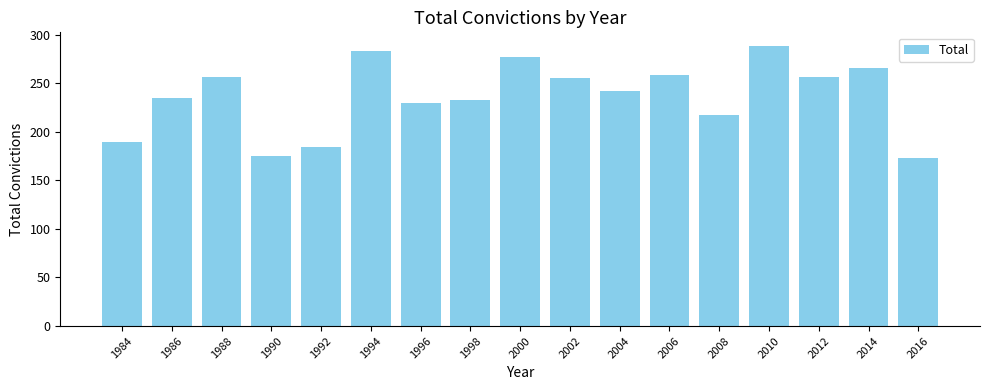

What is the minimum value shown in the chart?

173